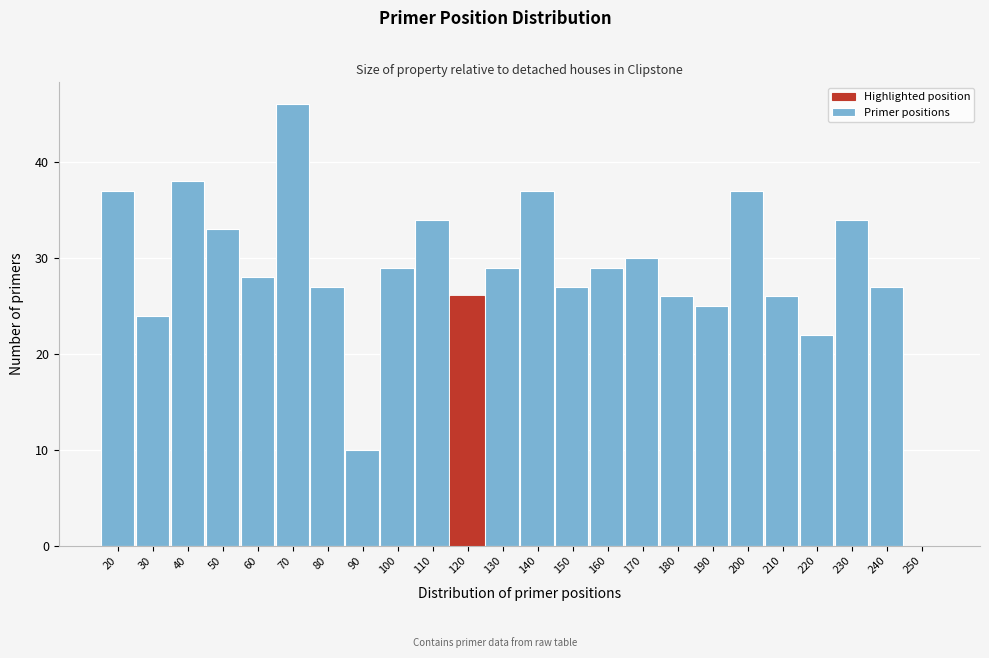

Reading left to right, list all the values displayed in this chart.

20=37	30=24	40=38	50=33	60=28	70=46	80=27	90=10	100=29	110=34	120=26	130=29	140=37	150=27	160=29	170=30	180=26	190=25	200=37	210=26	220=22	230=34	240=27	250=0